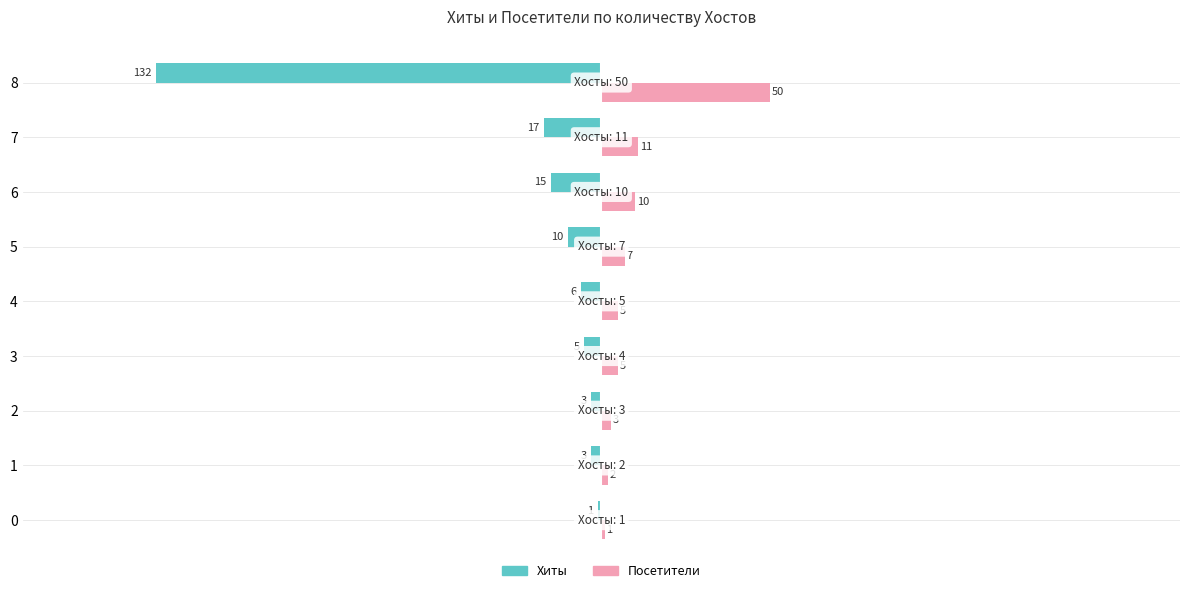

The Посетители series shows 10 at 6. True or false?

True